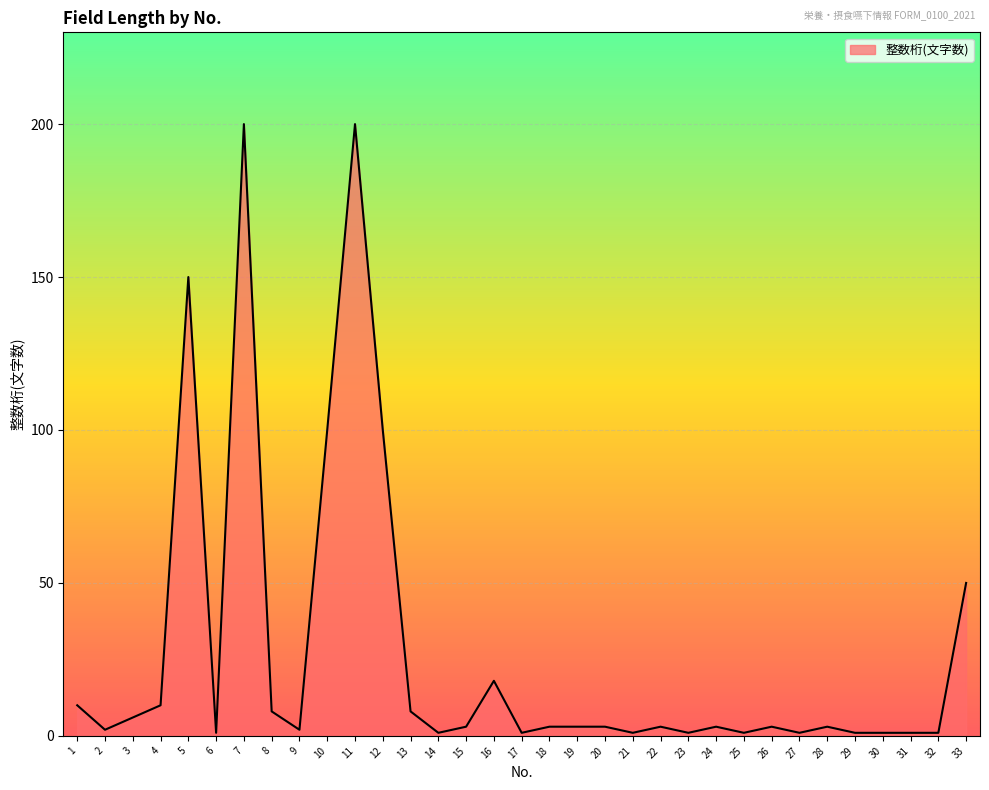

The value at 13 is 8. True or false?

True